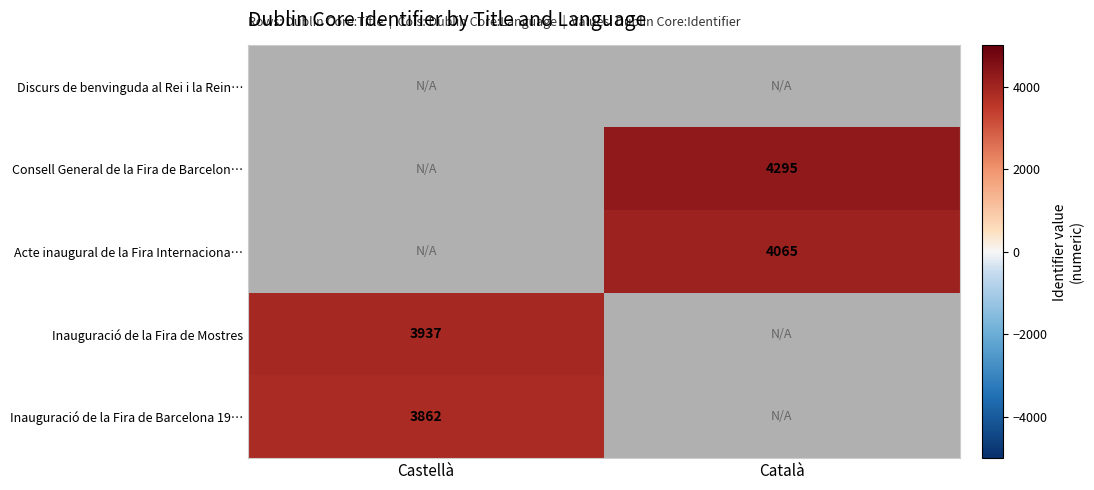

At which category does the chart reach its minimum across all series?

Castellà